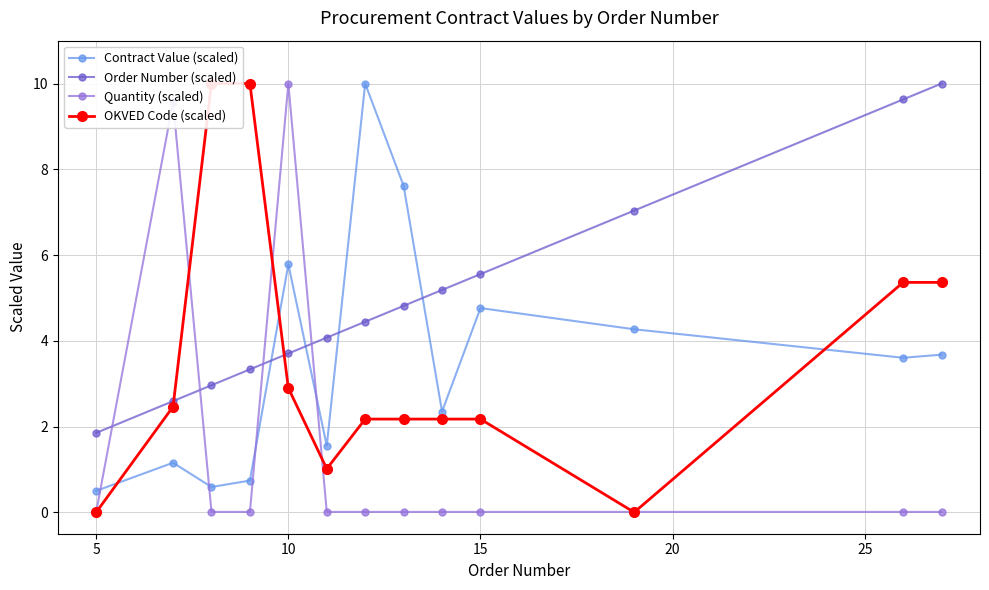

How many intersections are there between Contract Value (scaled) and Quantity (scaled)?

4